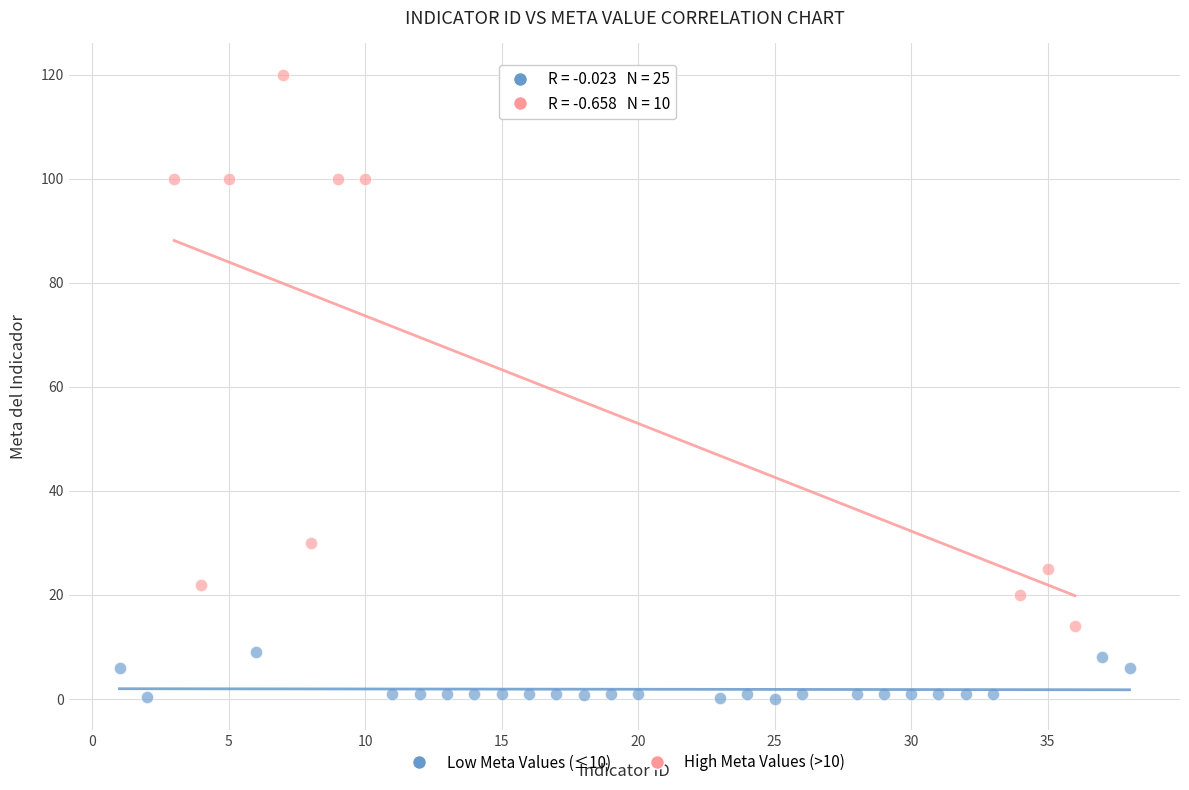

Which series has the largest Y range (max minus min)?

High Meta Values (>10)